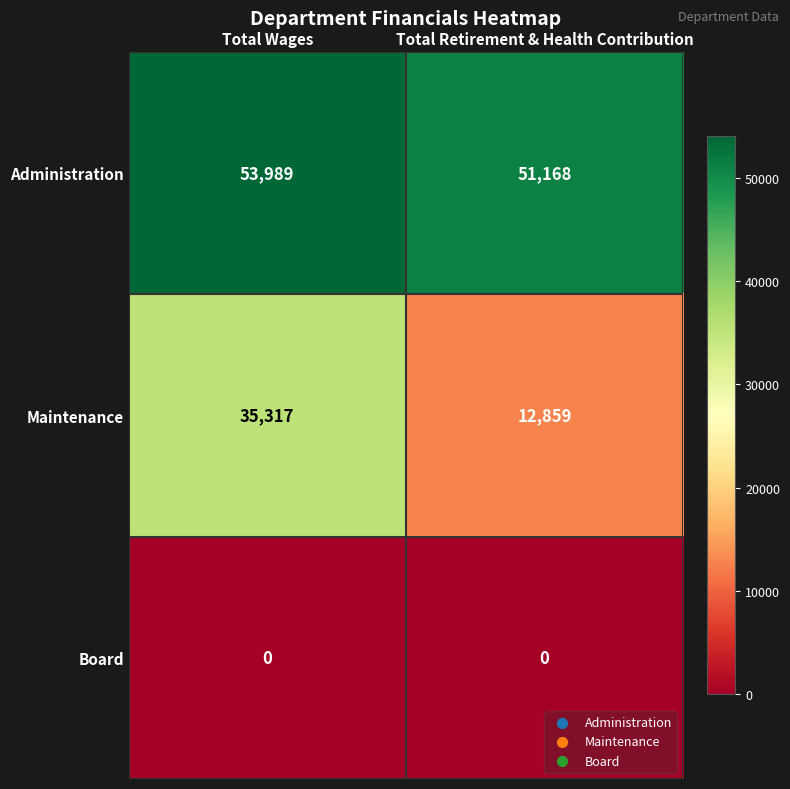

List the series in order of their overall mean, highest first.

Administration, Maintenance, Board